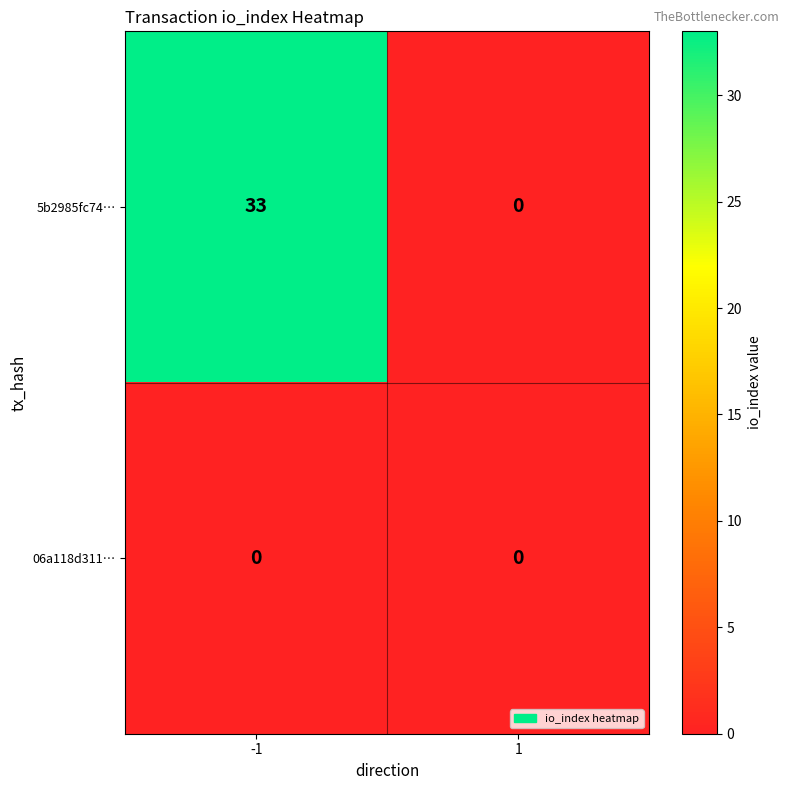

How many distinct data groups are displayed?

2